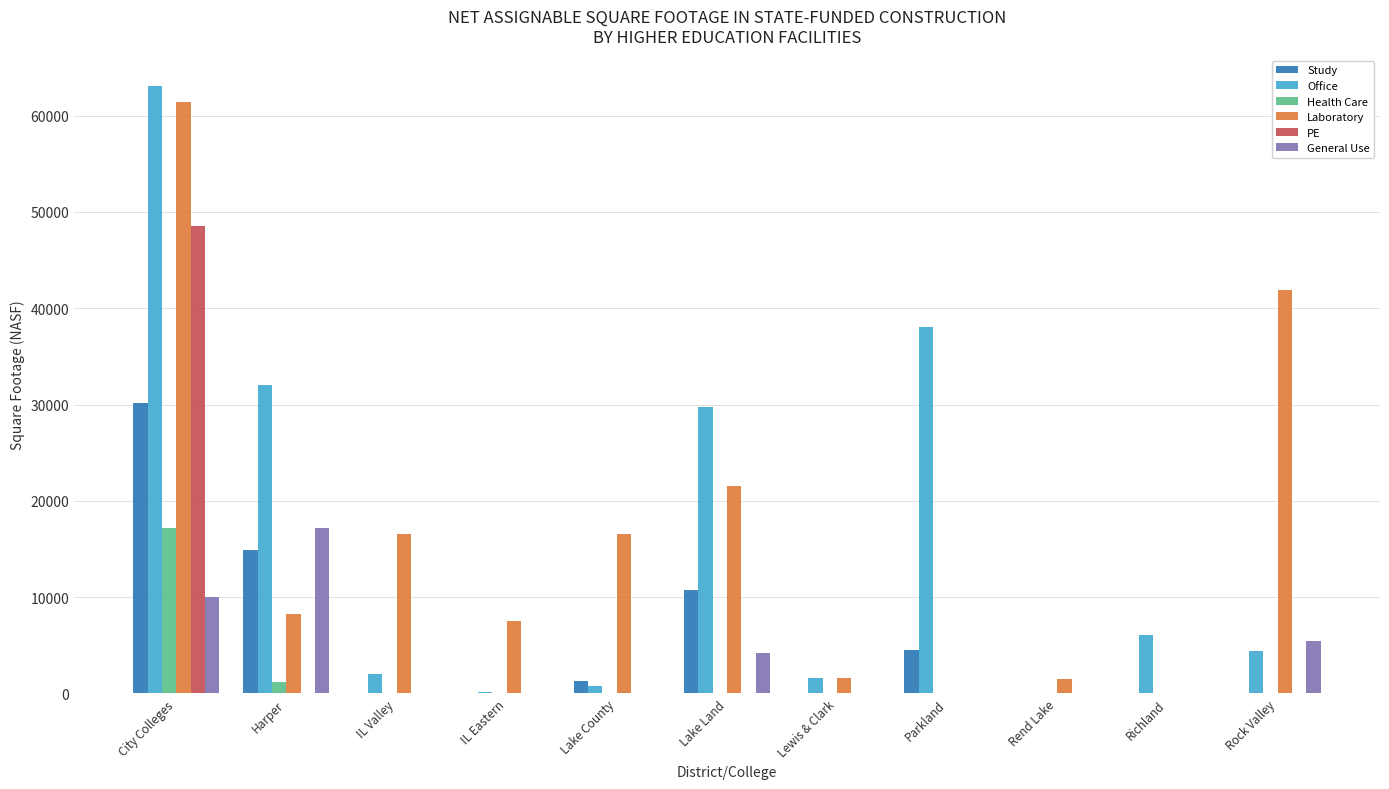

Which series changed the most between City Colleges and Parkland?

Laboratory